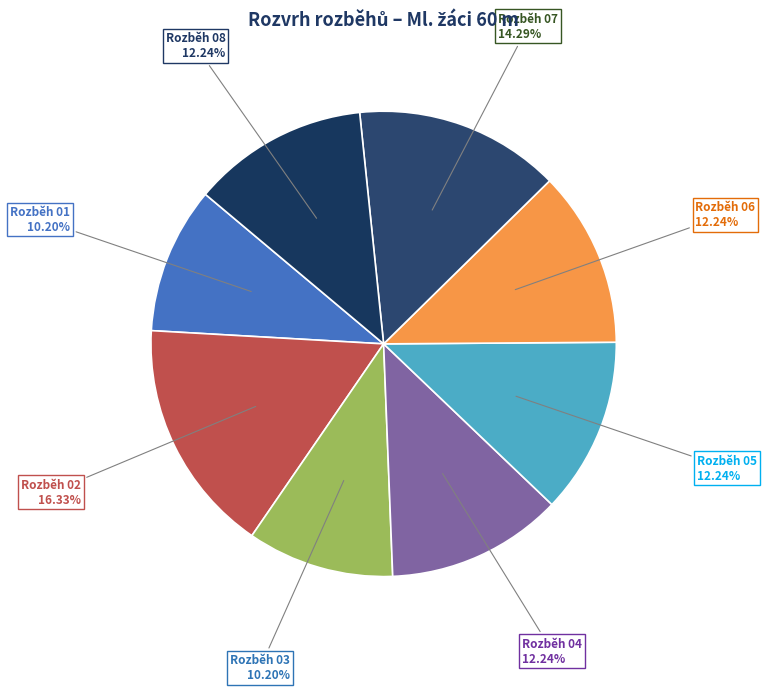

What percentage is the Rozběh 06 slice, to the nearest percent?

12%